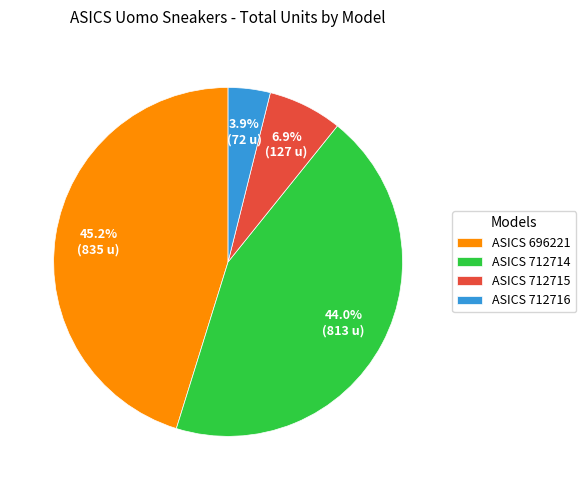

Which has a higher value, ASICS 696221 or ASICS 712714?

ASICS 696221